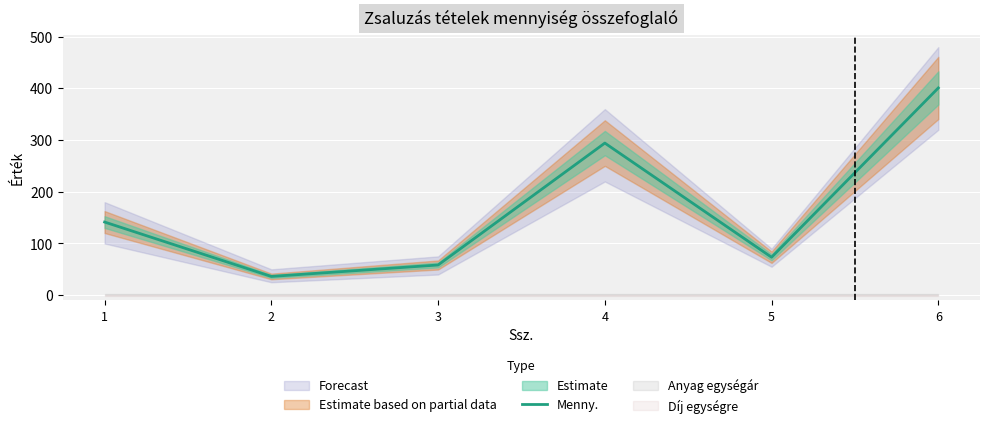

What is the difference between the maximum and minimum values?

364.8